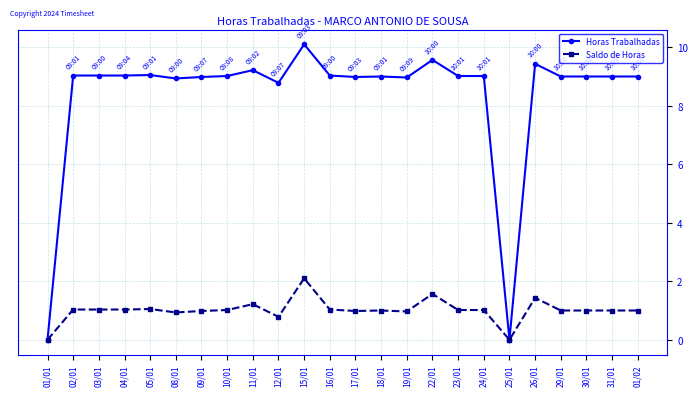

What are all the series names shown in the legend?

Horas Trabalhadas, Saldo de Horas